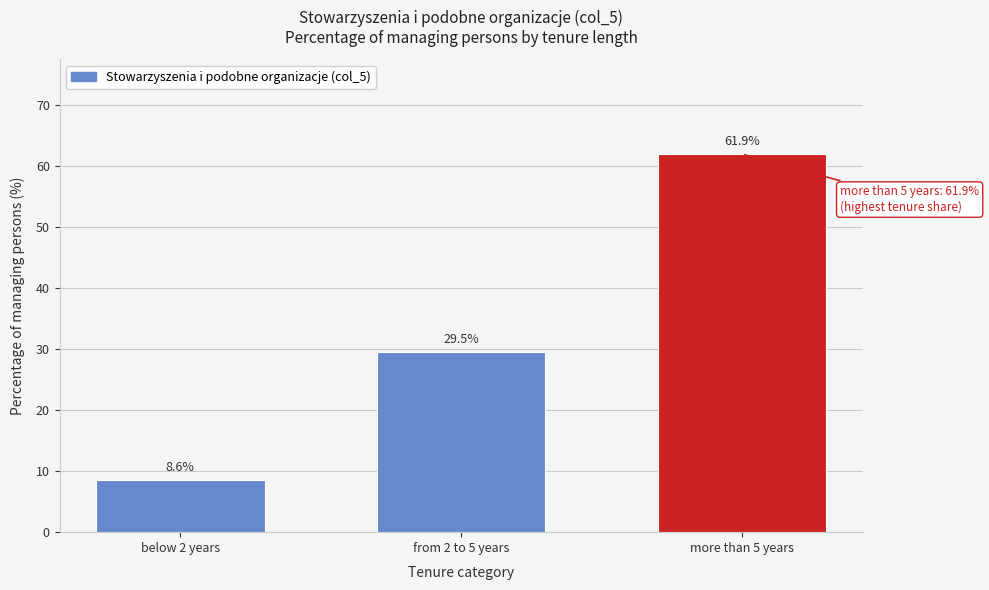

Reading left to right, extract all data points from this chart.

below 2 years=8.6	from 2 to 5 years=29.5	more than 5 years=61.9